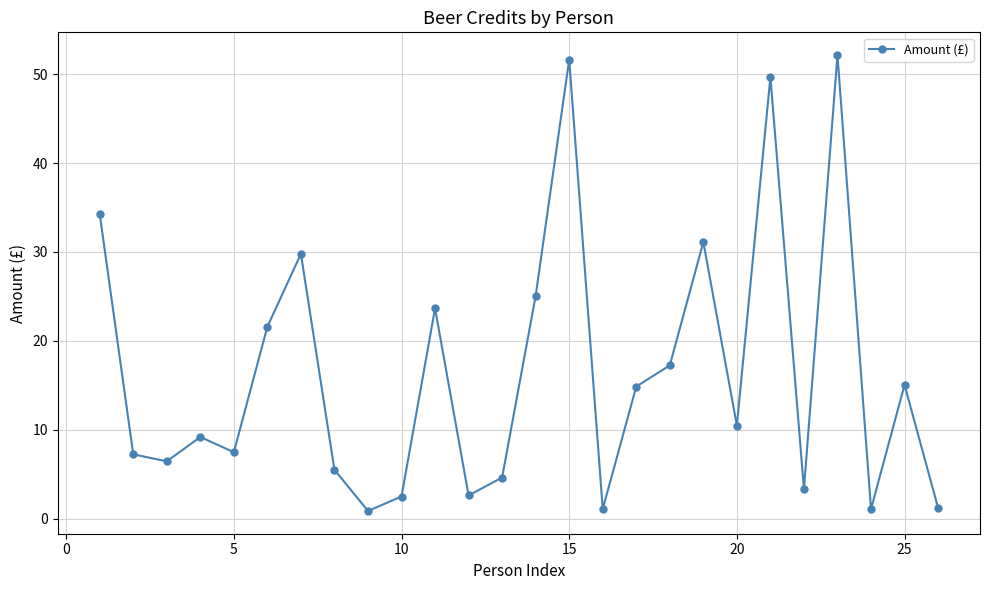

What is the average value?

16.5